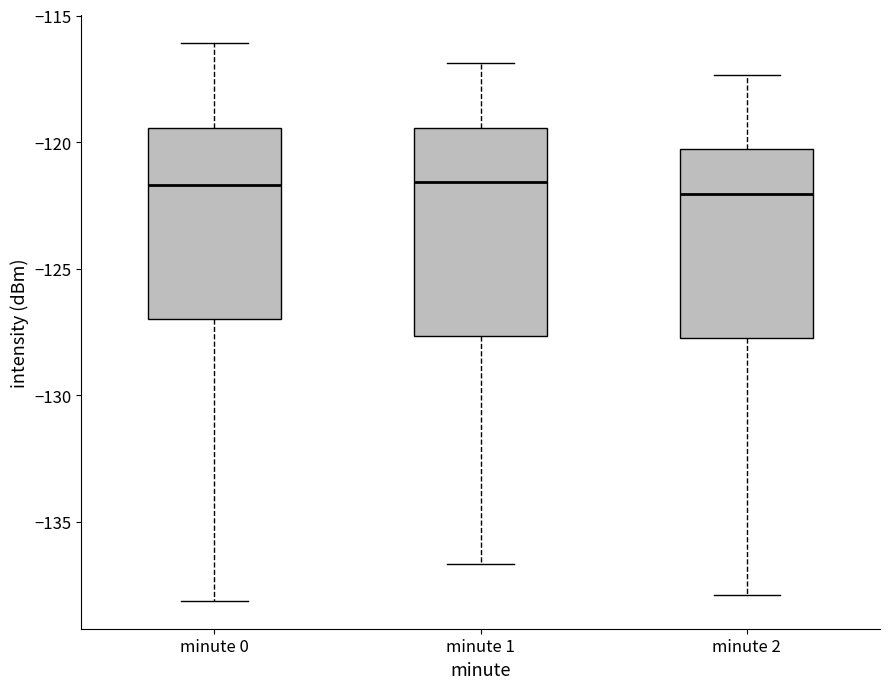

Reading left to right, transcribe this box plot: for each box, give where its median line is, the range the box spans, and where its two whiskers end, as read against the y-axis. The values are not printed on the chart, so give them approximately, as read against the axis.

minute 0: median -121.5, box -127.0 to -119.5, whiskers -138.0 to -116.0
minute 1: median -121.5, box -127.5 to -119.5, whiskers -136.5 to -117.0
minute 2: median -122.0, box -127.5 to -120.5, whiskers -138.0 to -117.5